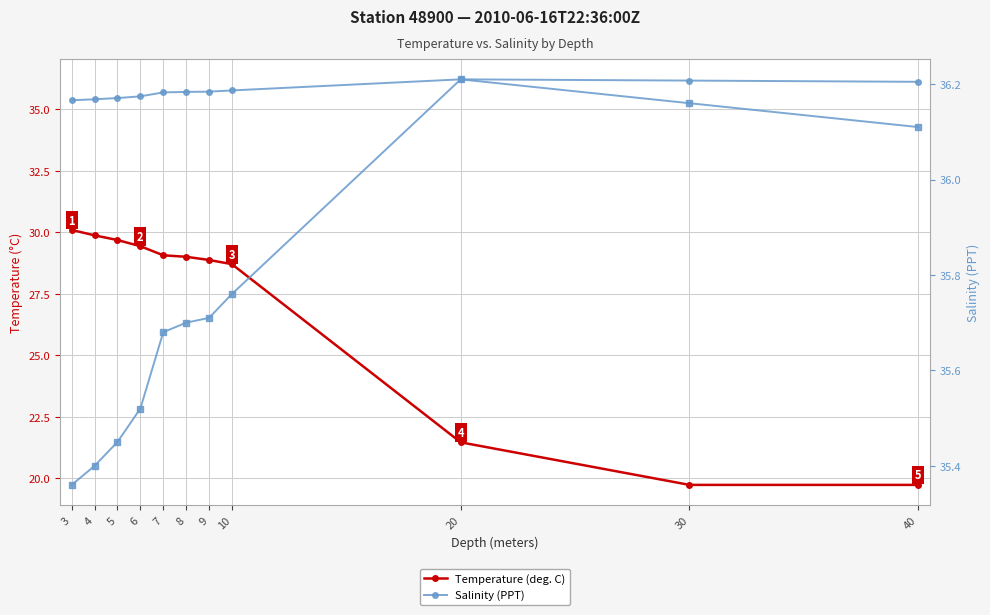

How many lines are shown in the chart?

2